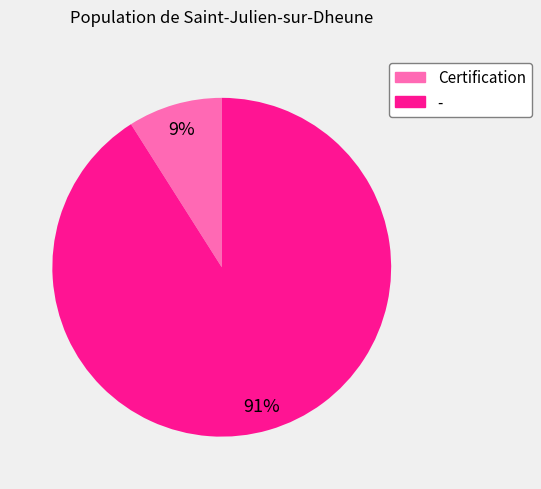

What percentage is the - slice, to the nearest percent?

91%